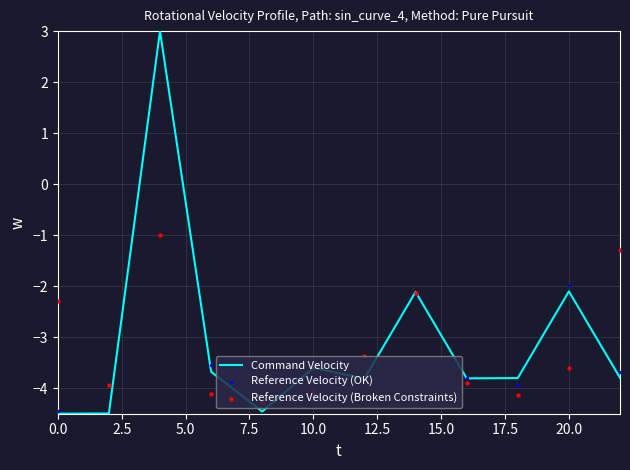

What is the highest value of the Command Velocity series?

3.0